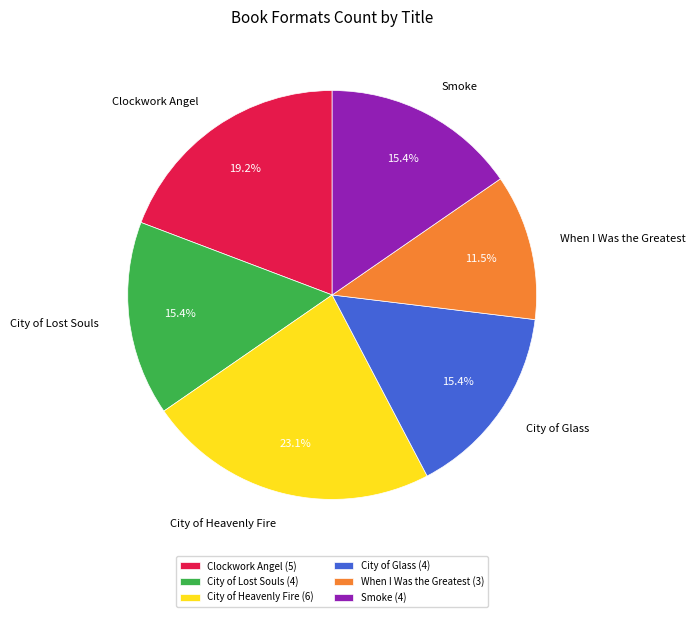

The Smoke slice represents 22% of the pie. True or false?

False